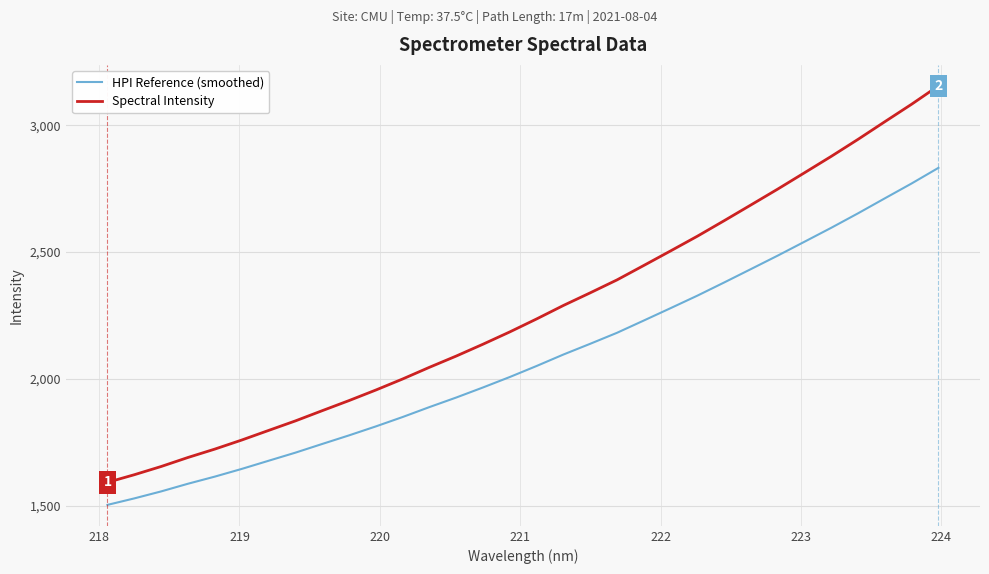

Rank the series by their average value, from highest to lowest.

Spectral Intensity, HPI Reference (smoothed)